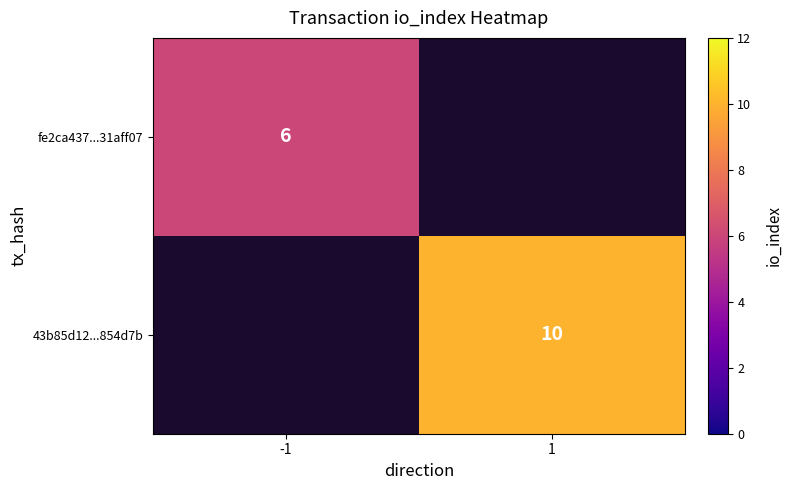

The 43b85d12...854d7b series shows 4 at 1. True or false?

False